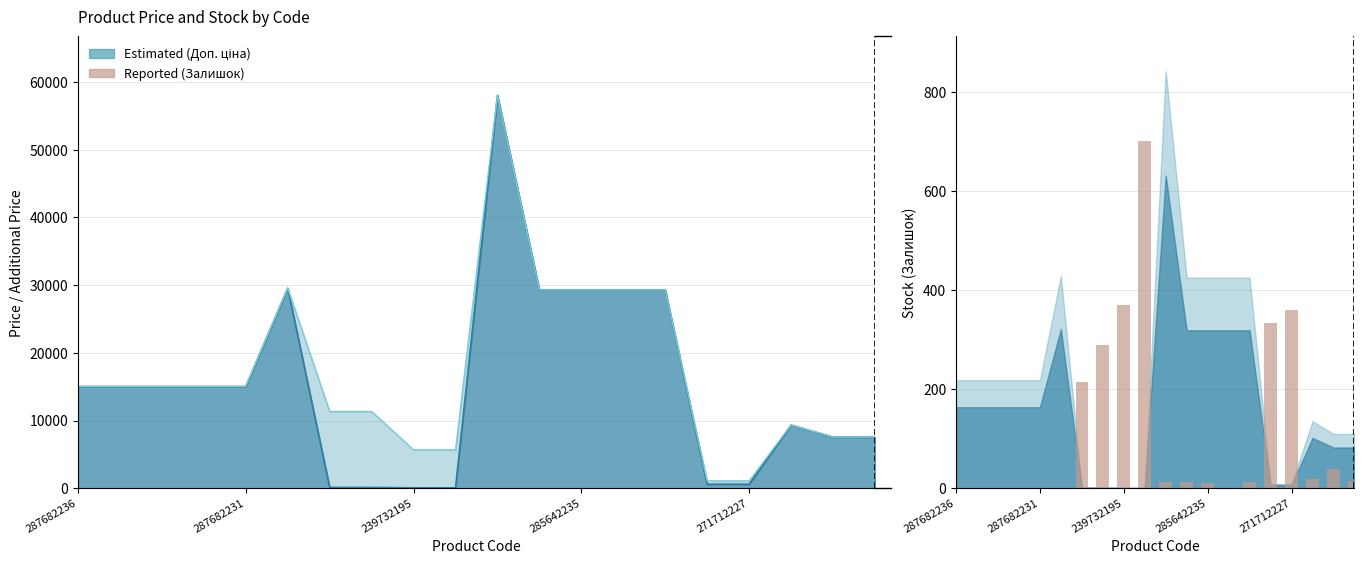

The chart shows a value of -216 at 287682236. True or false?

False